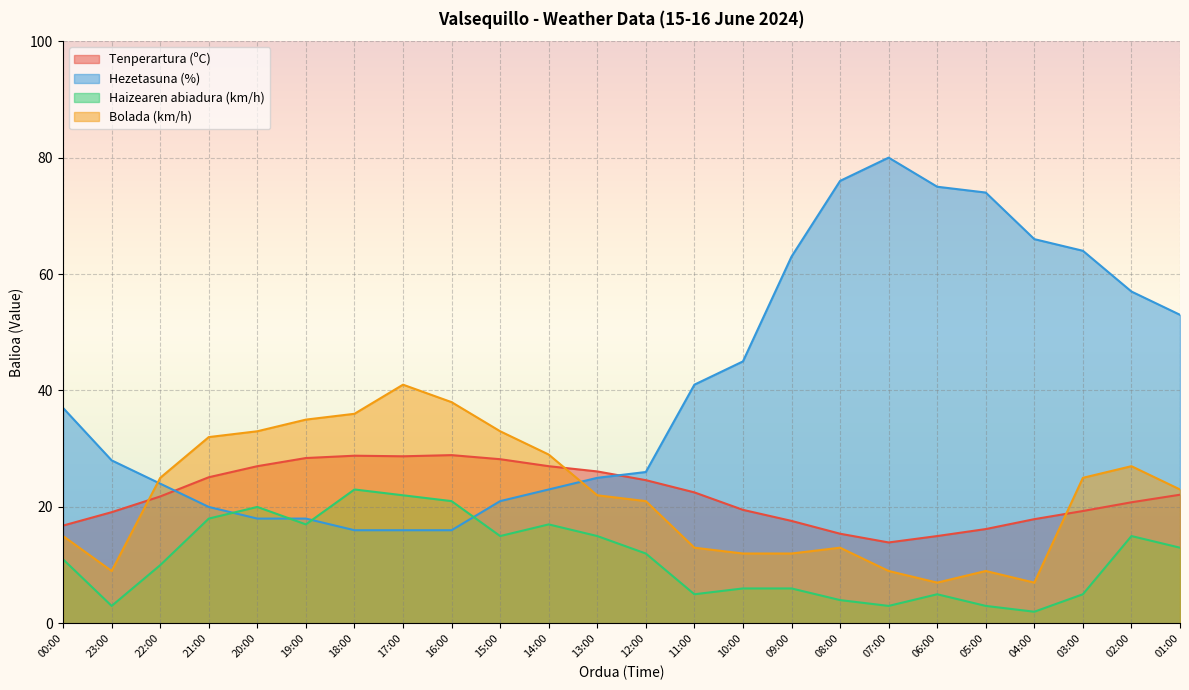

Rank the series at 09:00 from lowest to highest value.

Haizearen abiadura (km/h), Bolada (km/h), Tenperartura (ºC), Hezetasuna (%)